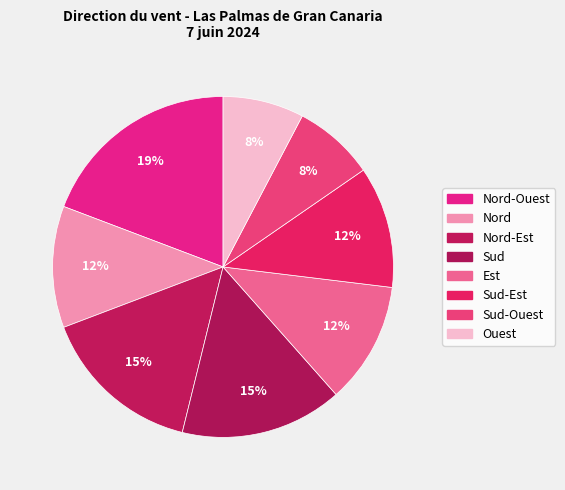

Which slice is the largest?

Nord-Ouest